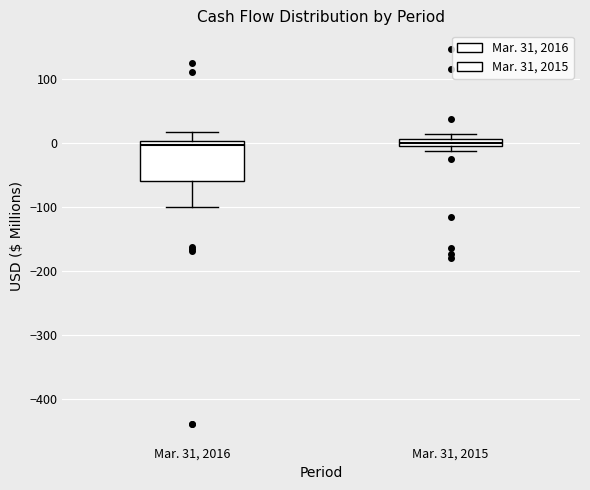

Comparing the boxes themselves (not the whiskers), which one is the tallest?

Mar. 31, 2016